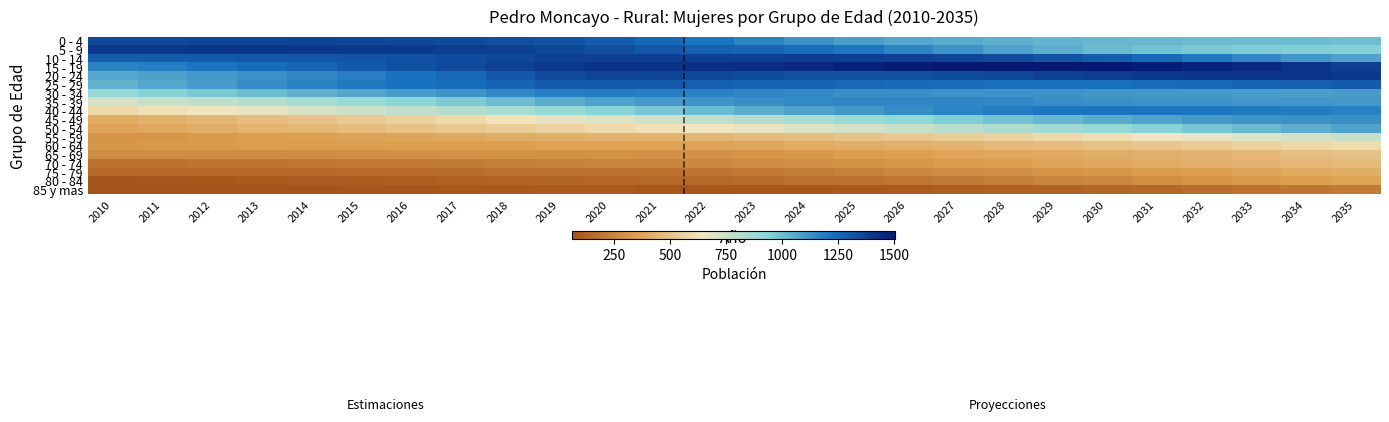

Which category has the lowest value across all series?

2010